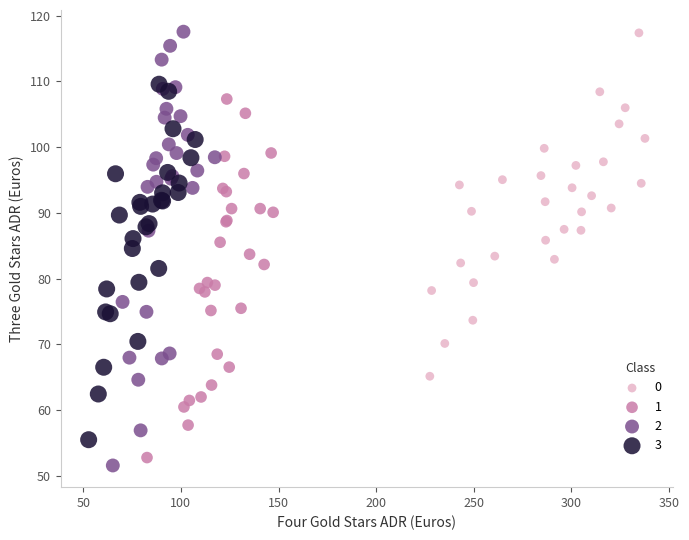

What are all the series names shown in the legend?

0, 1, 2, 3